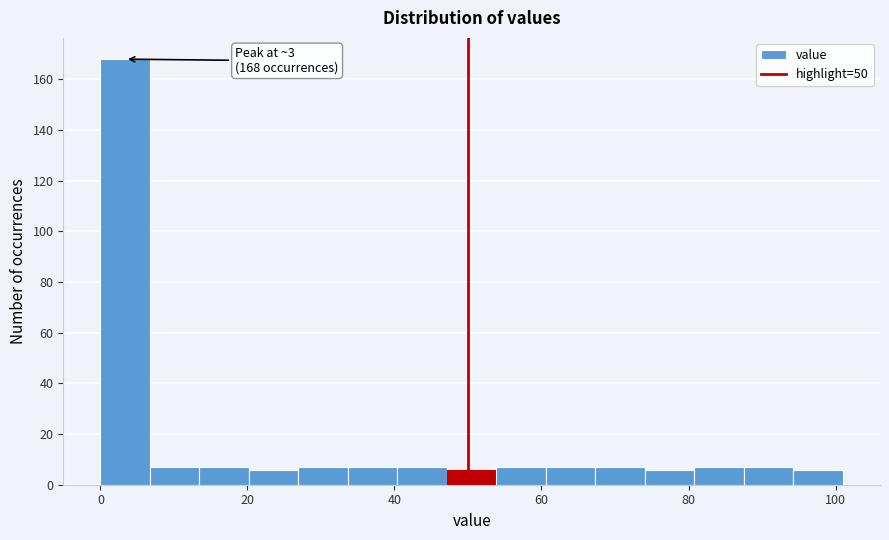

Around what value on the x-axis is the tallest bar? Give the approximate position of its centre, as read against the axis.

4